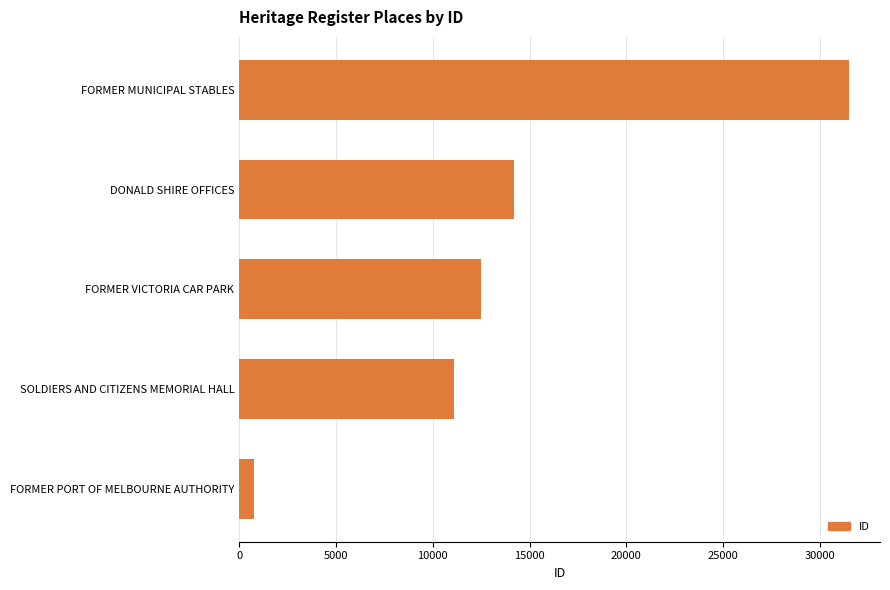

How many data points are less than 12496?

2